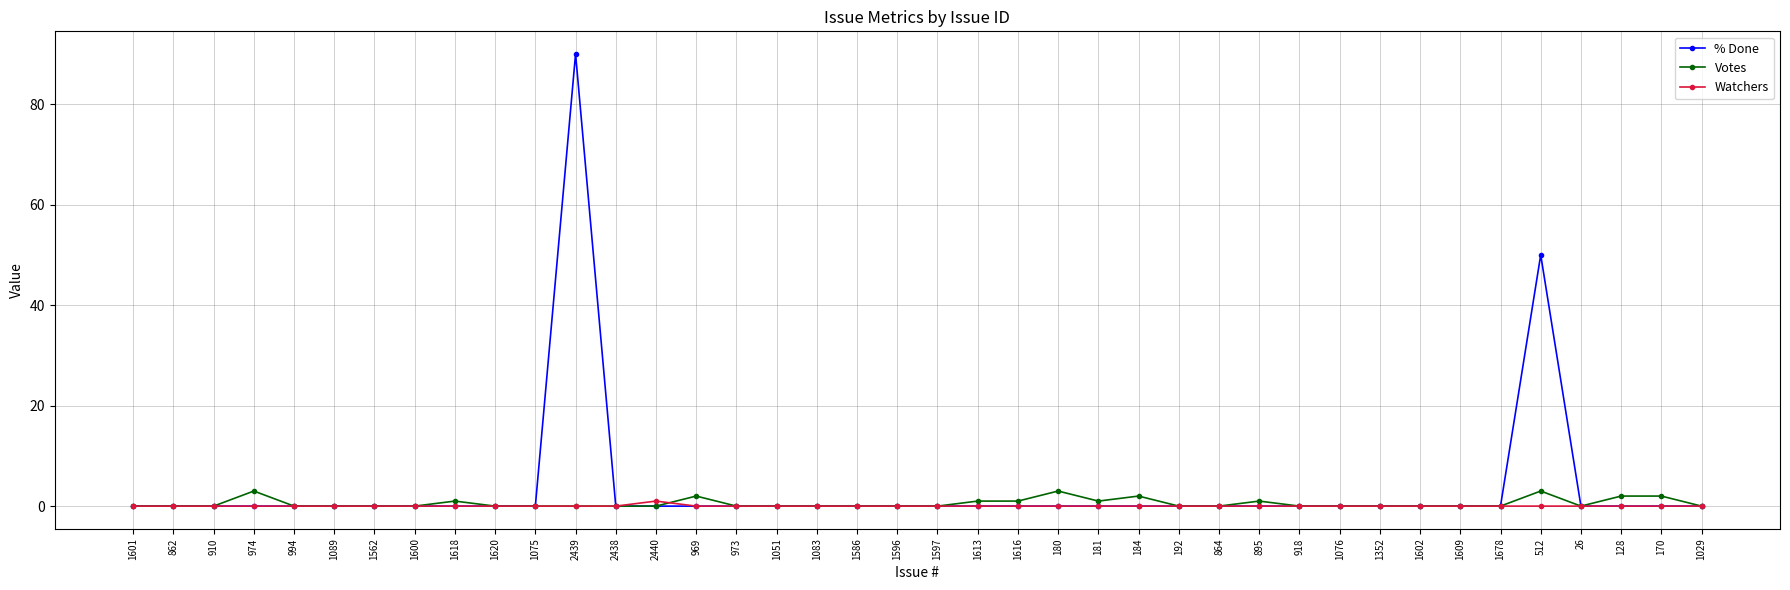

Reading left to right, list all the values displayed in this chart.

% Done: 0	0	0	0	0	0	0	0	0	0	0	90	0	0	0	0	0	0	0	0	0	0	0	0	0	0	0	0	0	0	0	0	0	0	0	50	0	0	0	0
Votes: 0	0	0	3	0	0	0	0	1	0	0	0	0	0	2	0	0	0	0	0	0	1	1	3	1	2	0	0	1	0	0	0	0	0	0	3	0	2	2	0
Watchers: 0	0	0	0	0	0	0	0	0	0	0	0	0	1	0	0	0	0	0	0	0	0	0	0	0	0	0	0	0	0	0	0	0	0	0	0	0	0	0	0